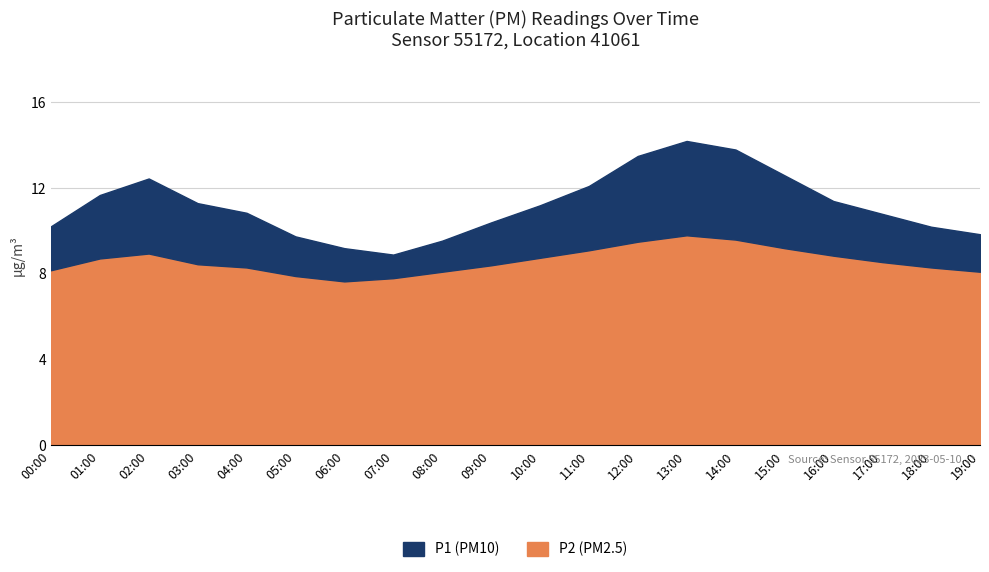

Which category has the lowest value in the P1 series?

07:00